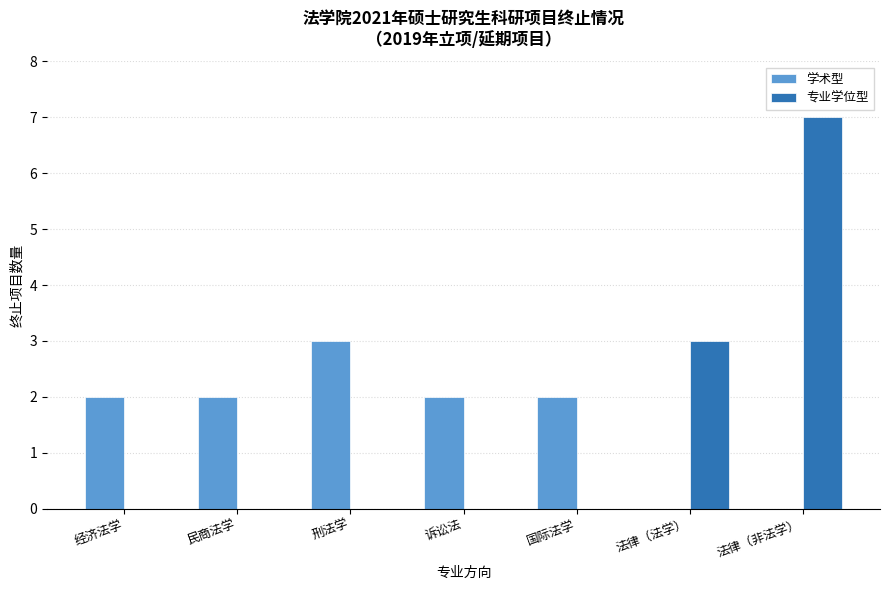

Which series has the largest total across all categories?

学术型